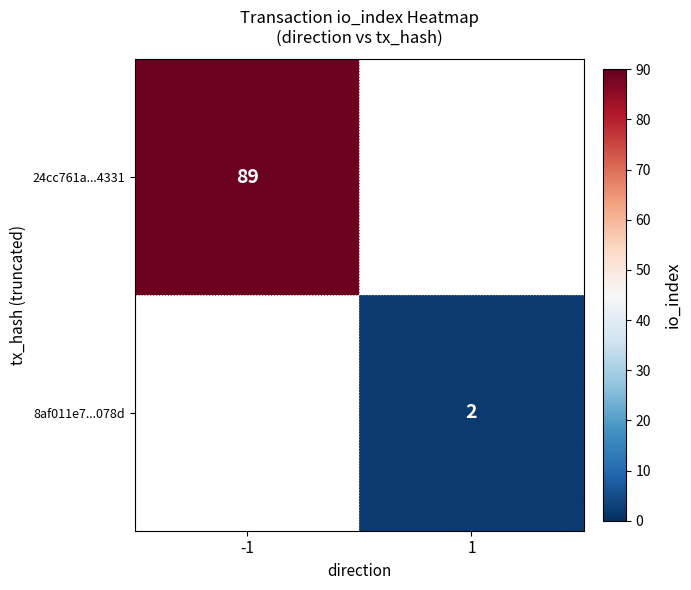

True or false: 8af011e7...078d has a value of 2 at 1.

True